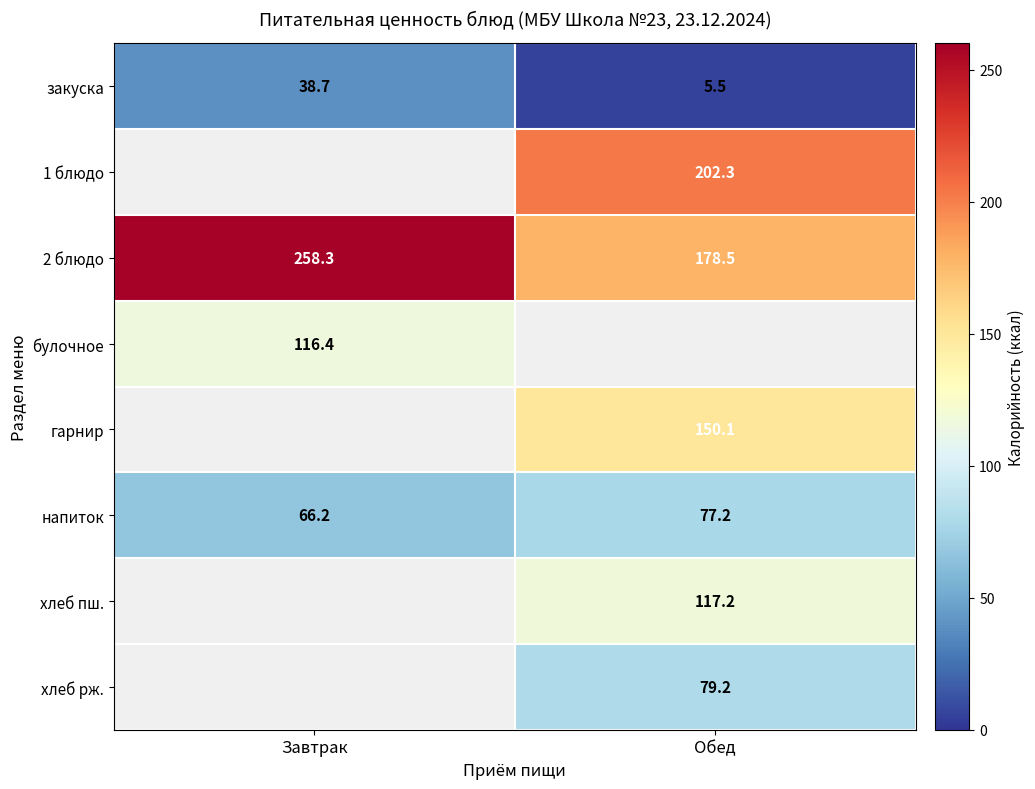

Which category has the lowest value in the напиток series?

Завтрак